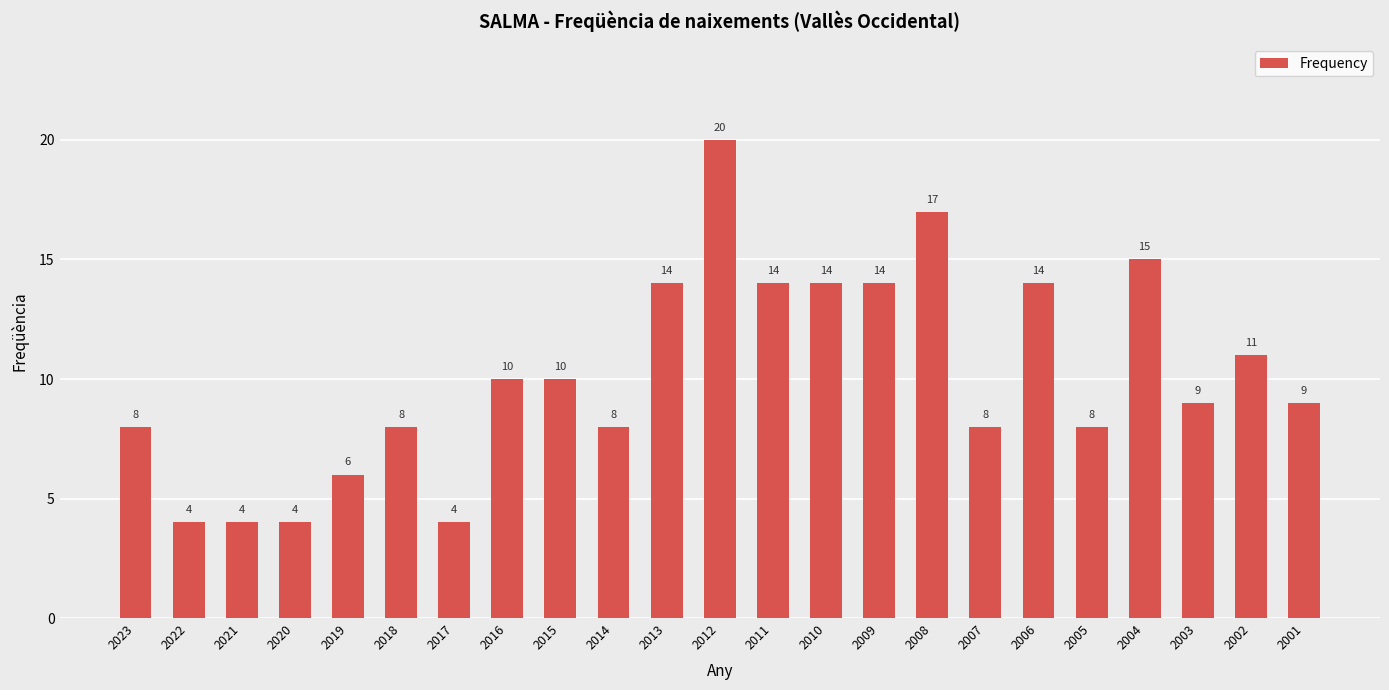

Reading left to right, transcribe all the data shown in this chart.

8	4	4	4	6	8	4	10	10	8	14	20	14	14	14	17	8	14	8	15	9	11	9